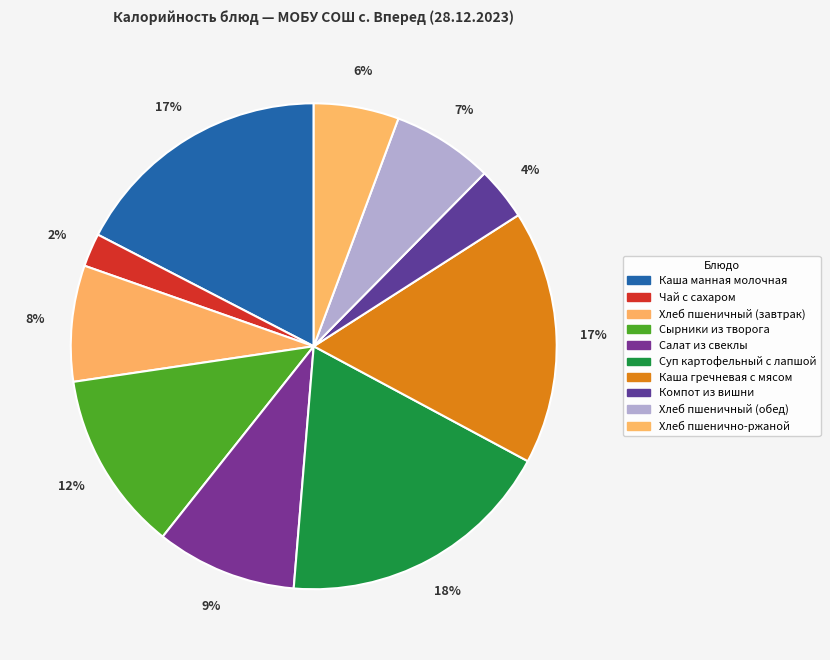

The Сырники из творога slice represents 12% of the pie. True or false?

True